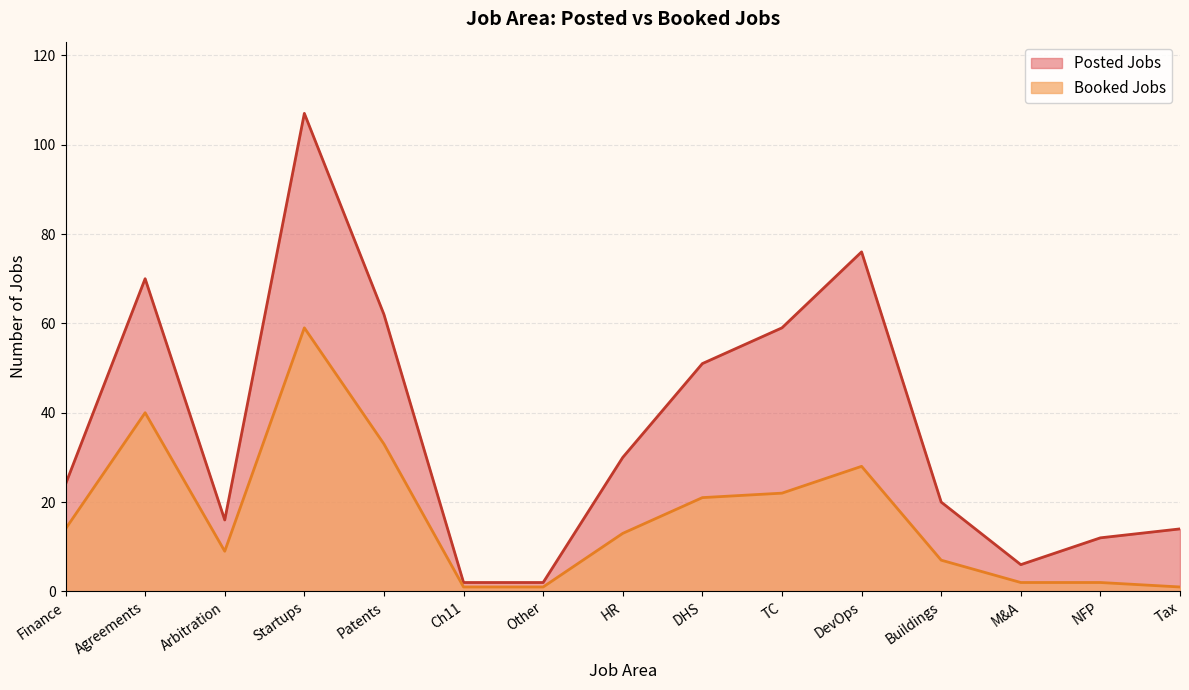

The value of Booked Jobs at Agreements is 65. True or false?

False